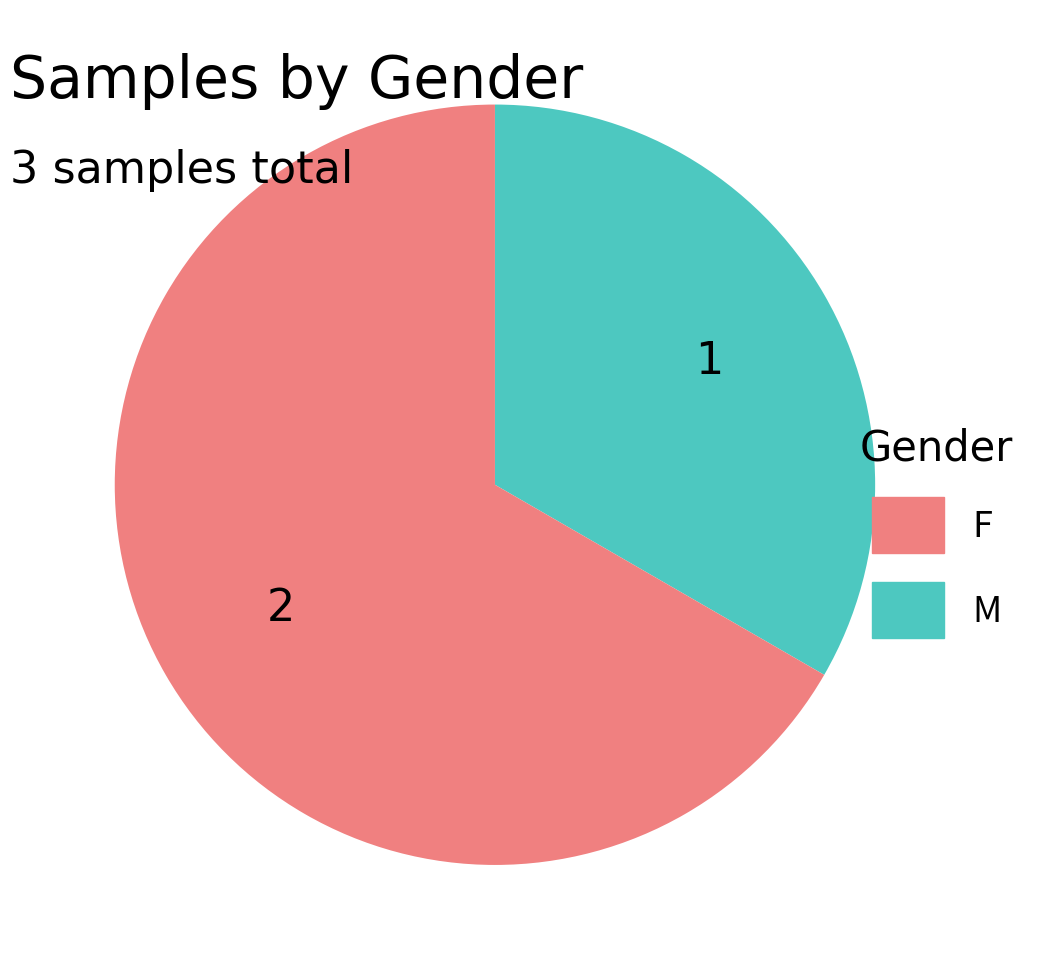

Does any single category account for the majority?

Yes